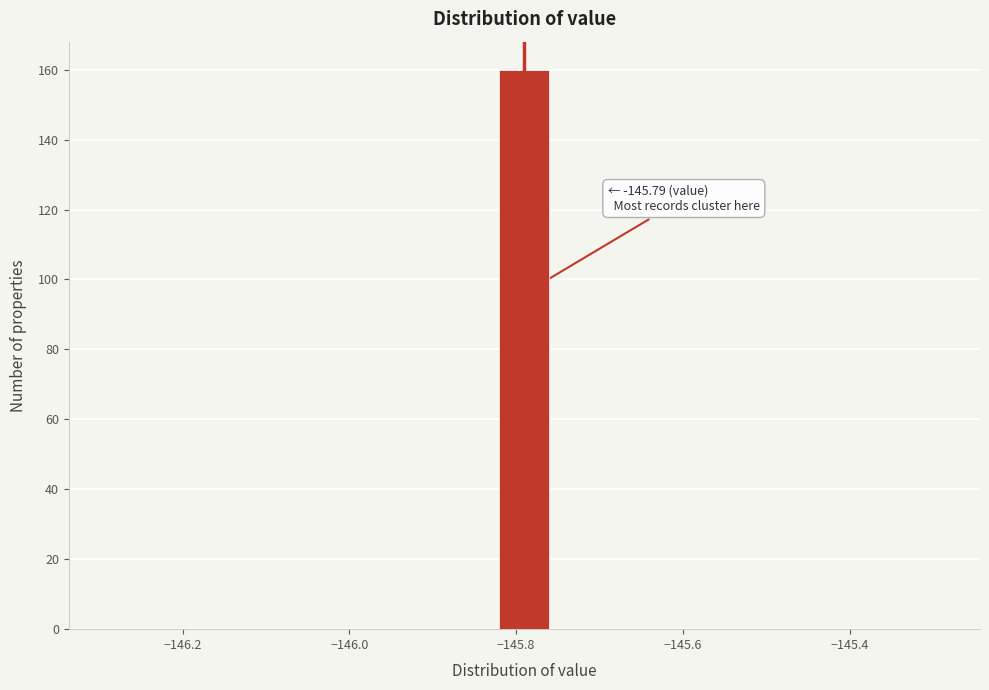

Around what value on the x-axis is the tallest bar? Give the approximate position of its centre, as read against the axis.

-145.78